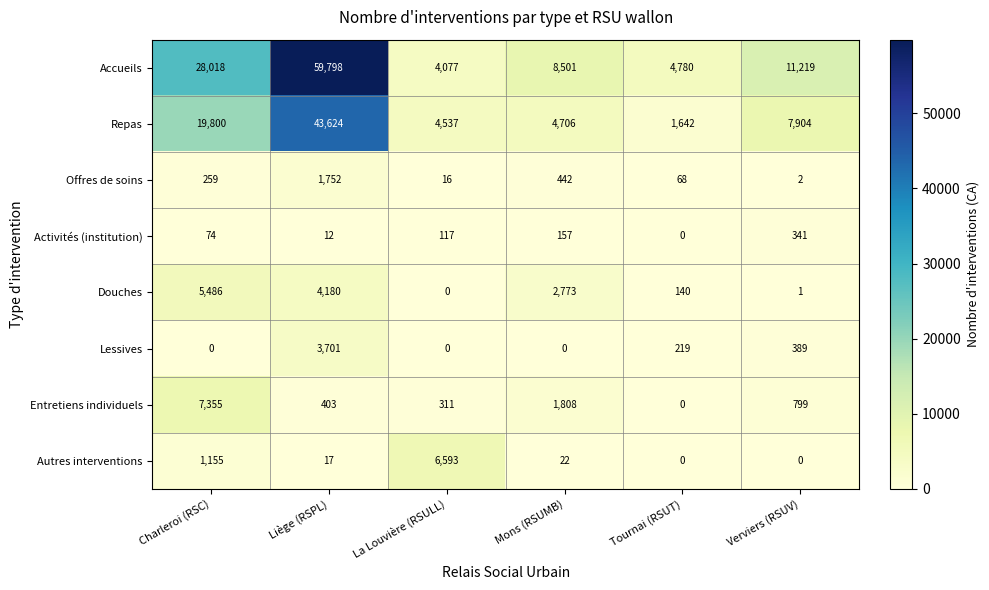

The value of Repas at Mons (RSUMB) is 4706. True or false?

True